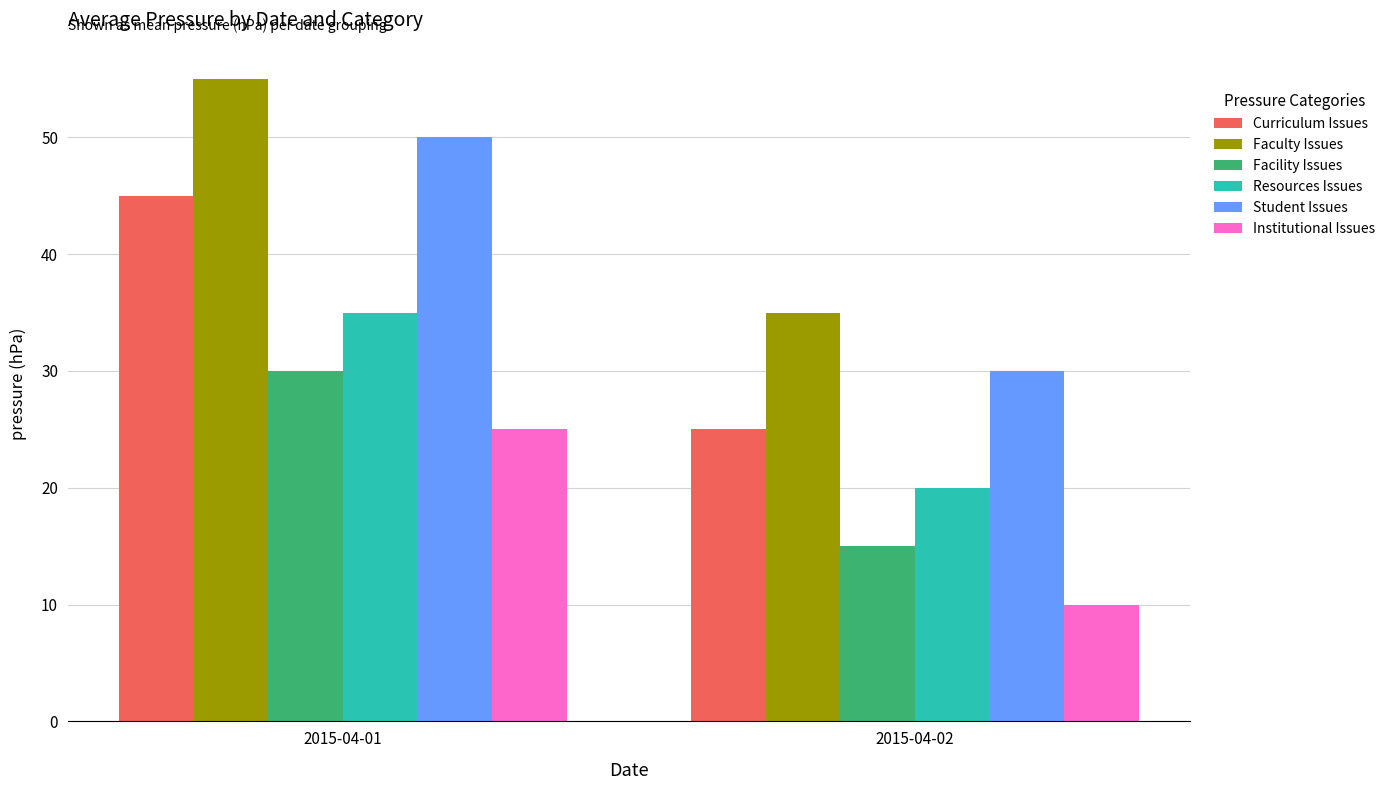

Which category has the highest value in the Institutional Issues series?

2015-04-01